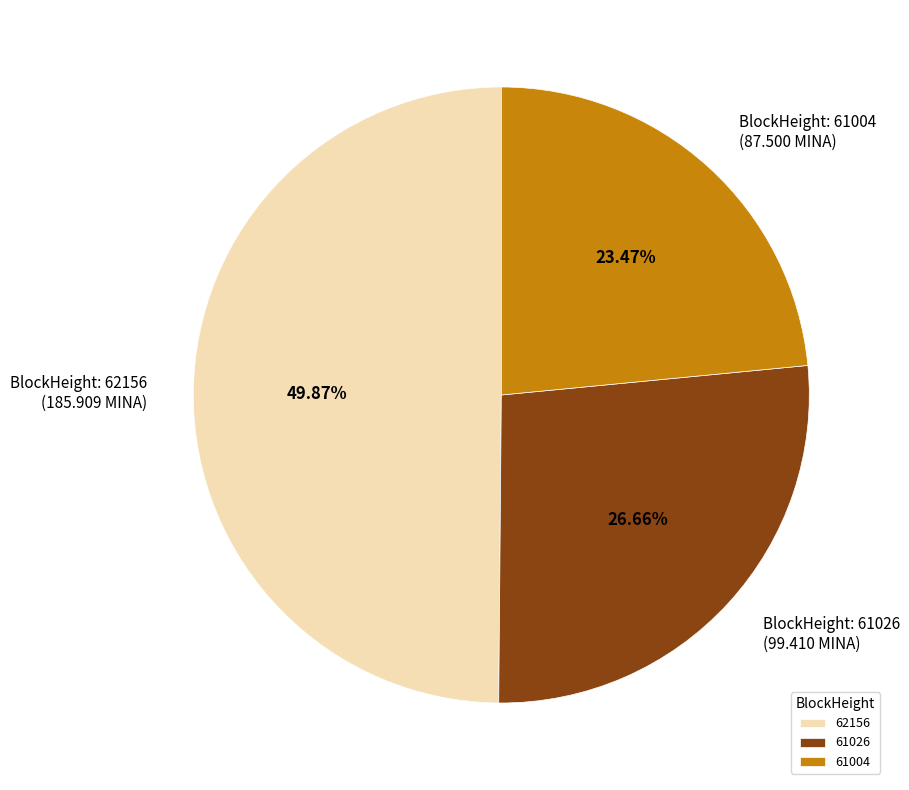

To the nearest percent, what is the difference between the 61004 and 62156 slice percentages?

26%